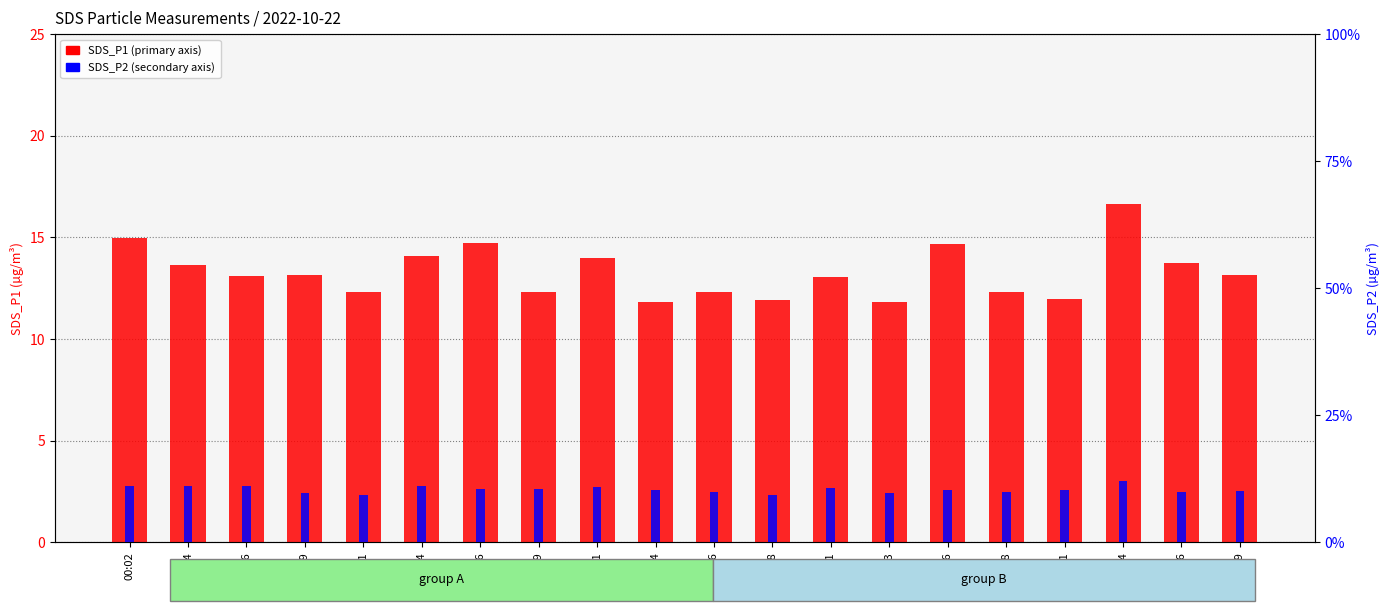

Reading left to right, transcribe all the data shown in this chart.

SDS_P1: 00:02=15.0	00:04=13.6	00:06=13.1	00:09=13.2	00:11=12.3	00:14=14.1	00:16=14.8	00:19=12.3	00:21=14.0	00:24=11.8	00:26=12.3	00:28=11.9	00:31=13.0	00:33=11.8	00:36=14.7	00:38=12.3	00:41=12.0	00:44=16.6	00:46=13.7	00:49=13.2
SDS_P2: 00:02=11.1	00:04=11.2	00:06=11.1	00:09=9.8	00:11=9.4	00:14=11.1	00:16=10.5	00:19=10.4	00:21=11.0	00:24=10.3	00:26=9.9	00:28=9.3	00:31=10.6	00:33=9.8	00:36=10.3	00:38=10.0	00:41=10.4	00:44=12.1	00:46=9.8	00:49=10.1